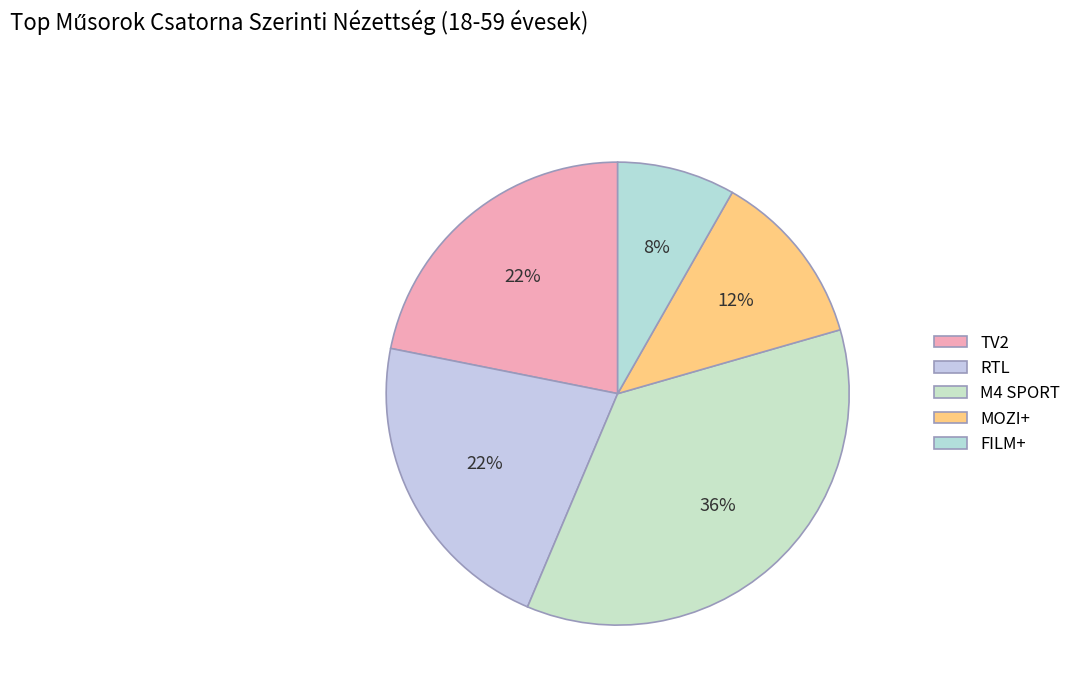

How many segments does this pie chart have?

5